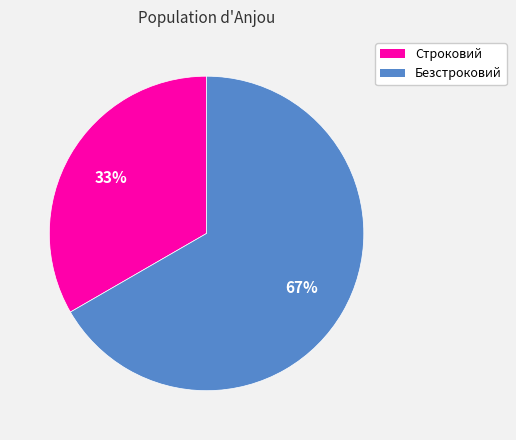

To the nearest percent, what is the average slice percentage?

50%